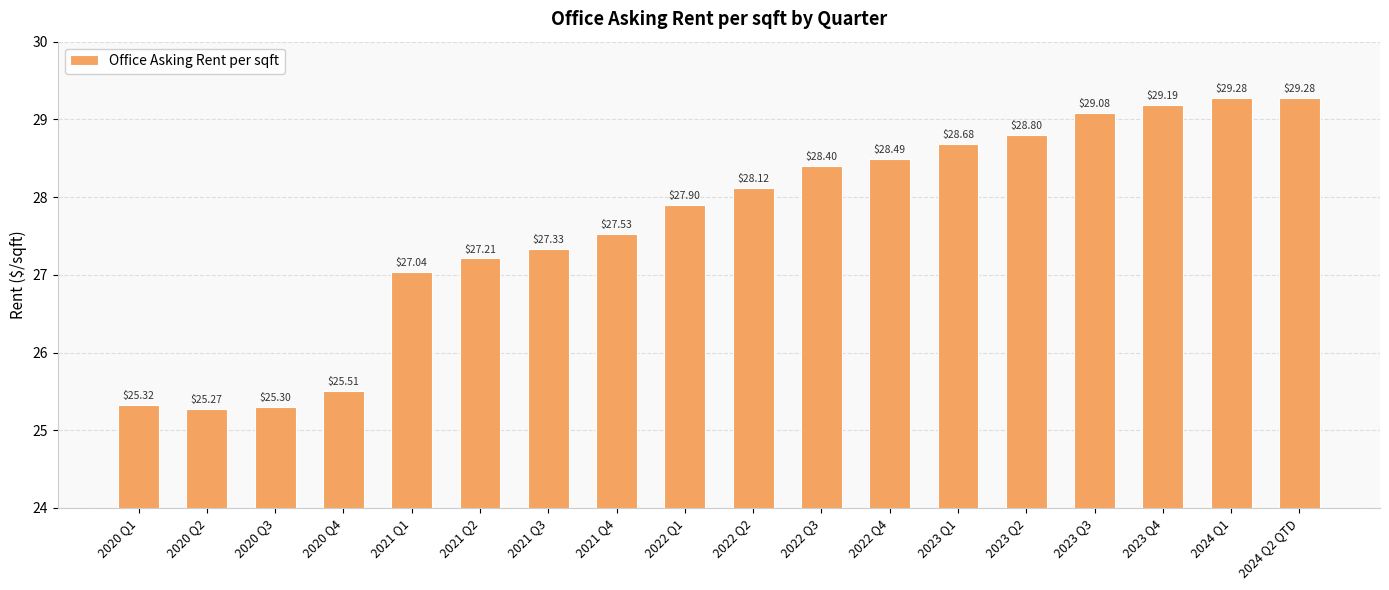

Read the value at 2024 Q2 QTD.

29.3